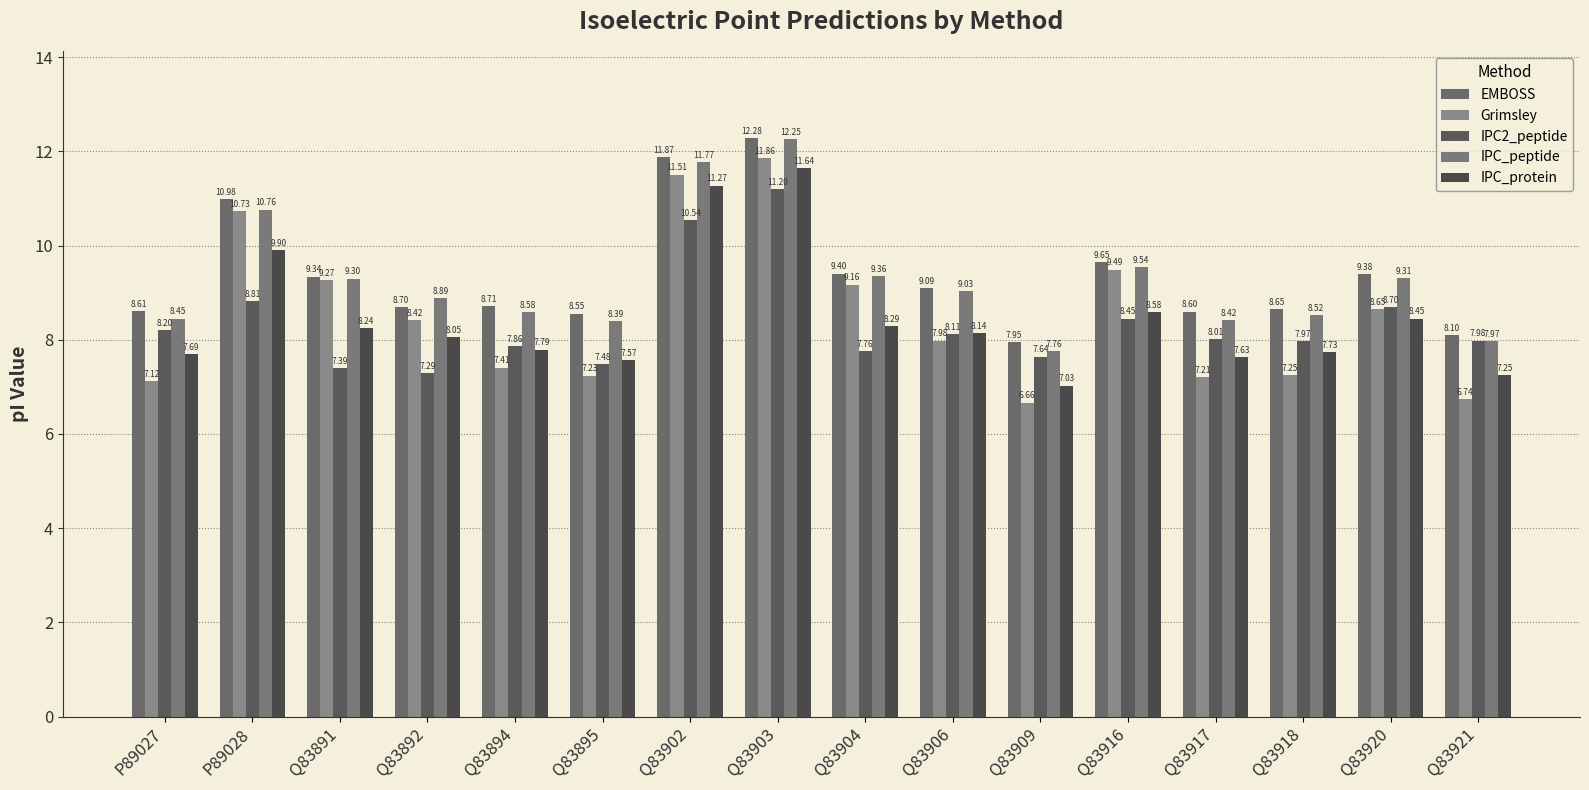

At which label does EMBOSS reach its minimum?

Q83909